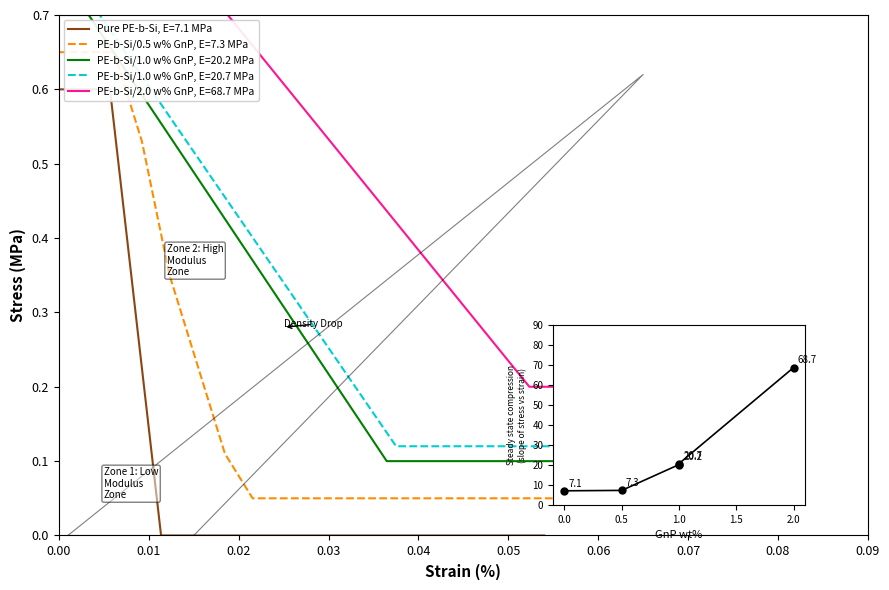

How many values are below 20?

2